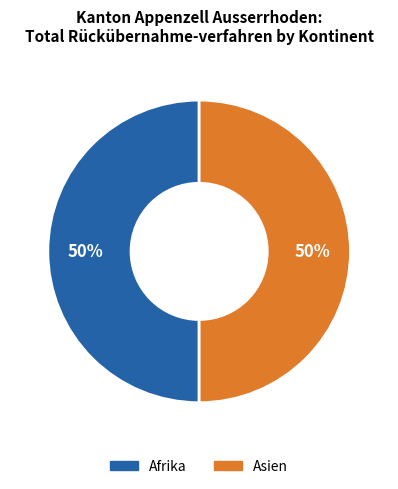

To the nearest percent, what is the average slice percentage?

50%